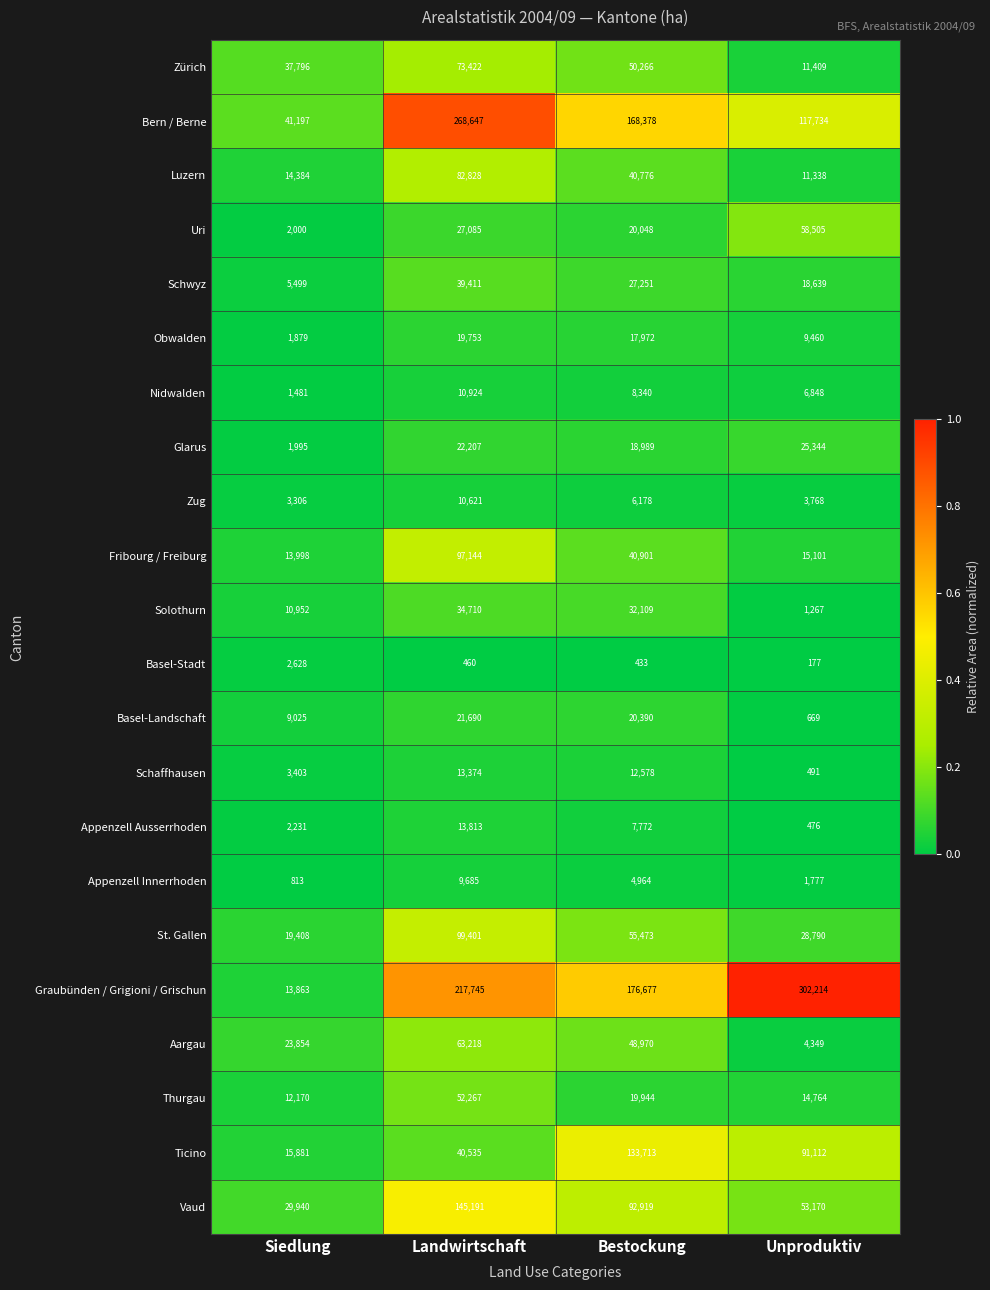

At how many categories does at least one series exceed 3593?

4